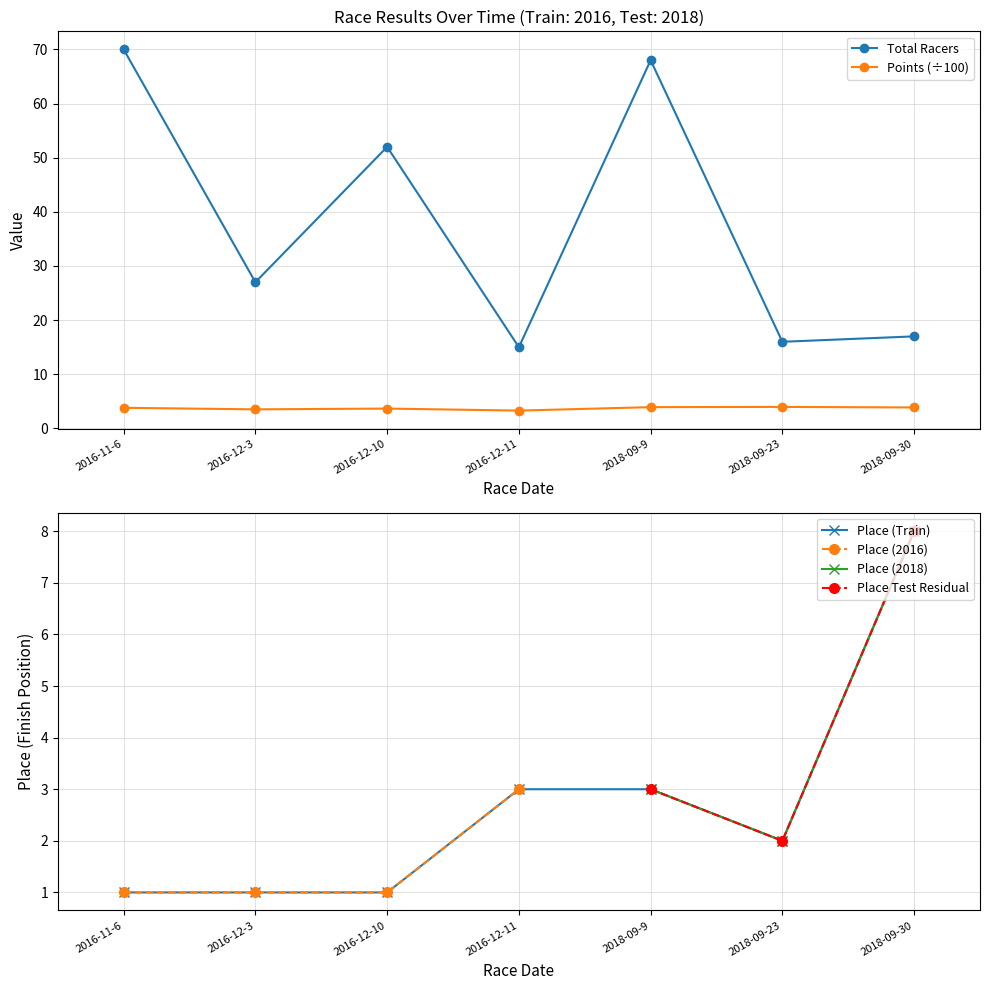

Which series has the widest spread of values?

Total Racers